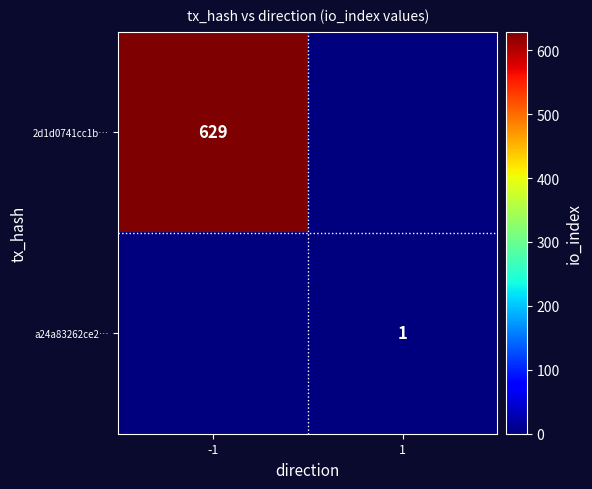

The 2d1d0741cc1b… series shows 629 at -1. True or false?

True